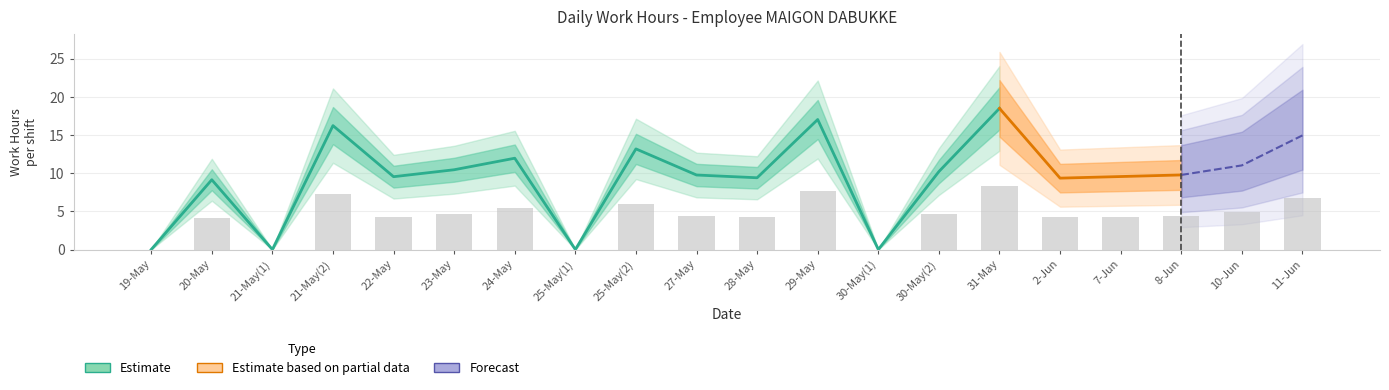

What position from the left is 19-May?

1